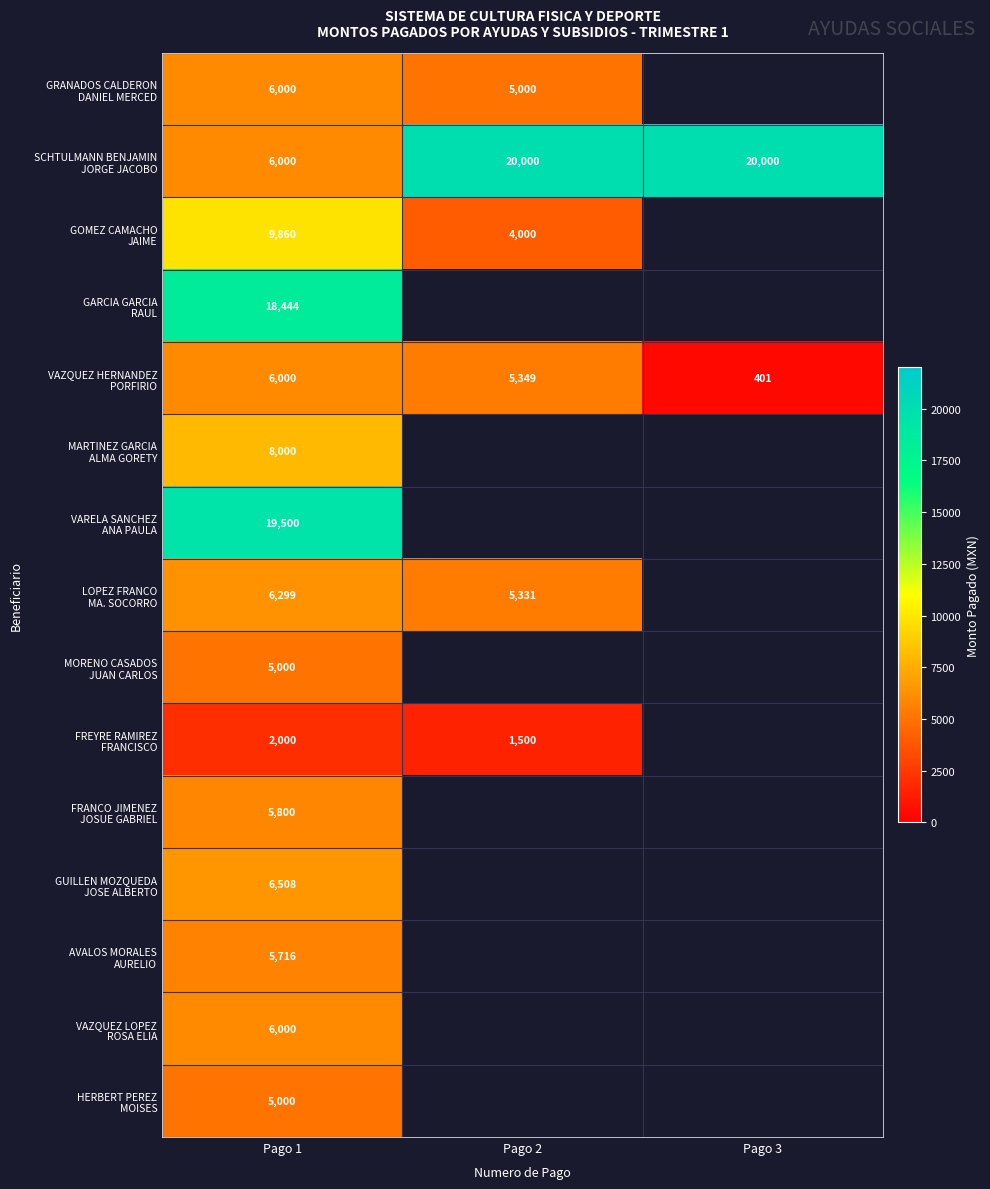

Which category has the highest value across all series?

Pago 2